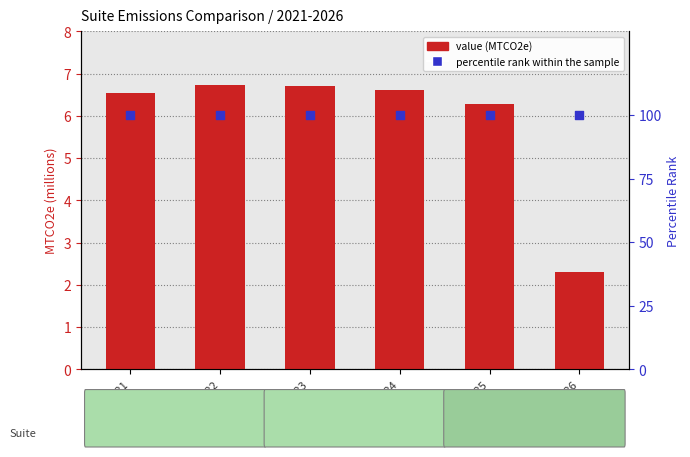

At how many categories does at least one series exceed 31?

6